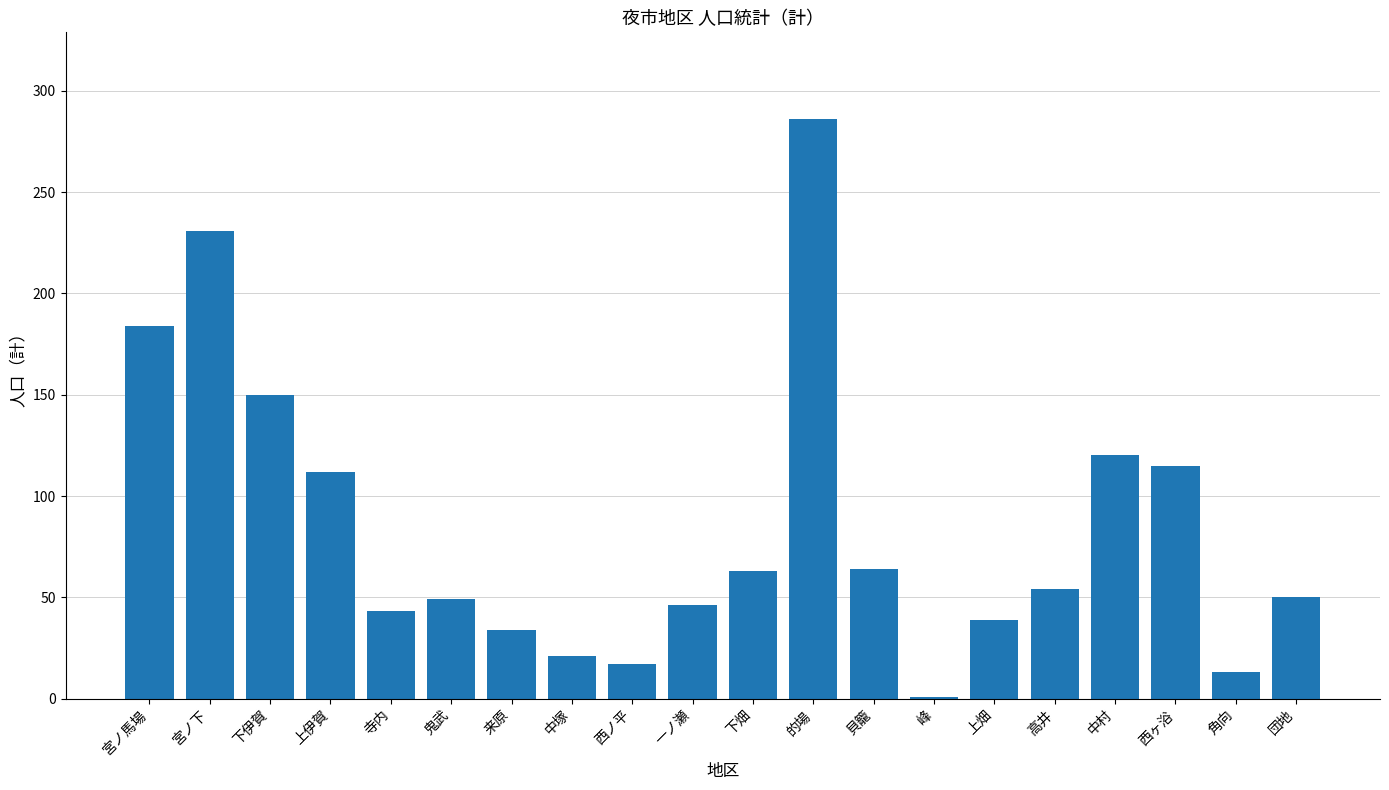

What is the sum of all values?

1692